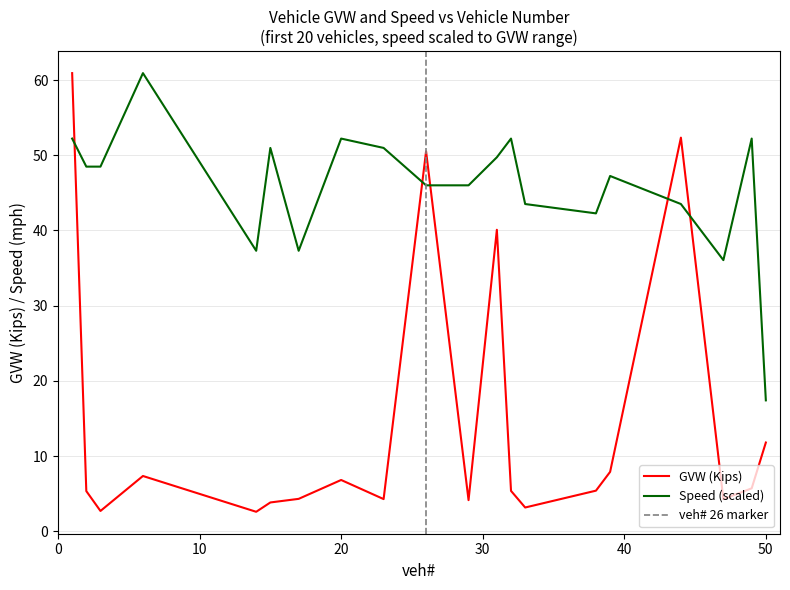

Which has a higher value, 49 or 17?

49